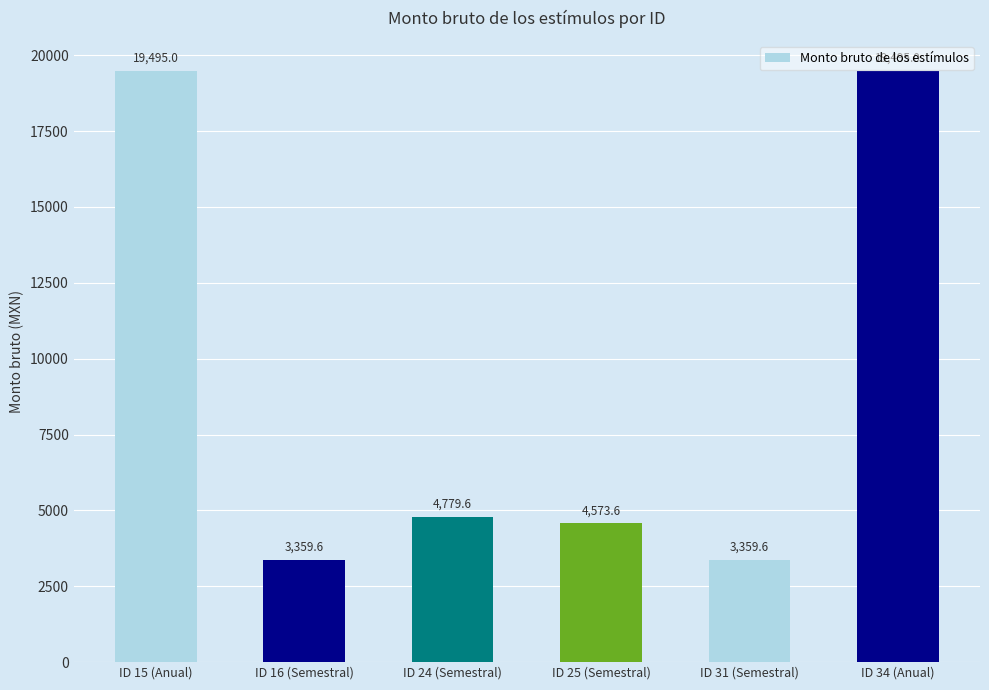

Is it true that the value at ID 34 (Anual) is 28269.0?

False